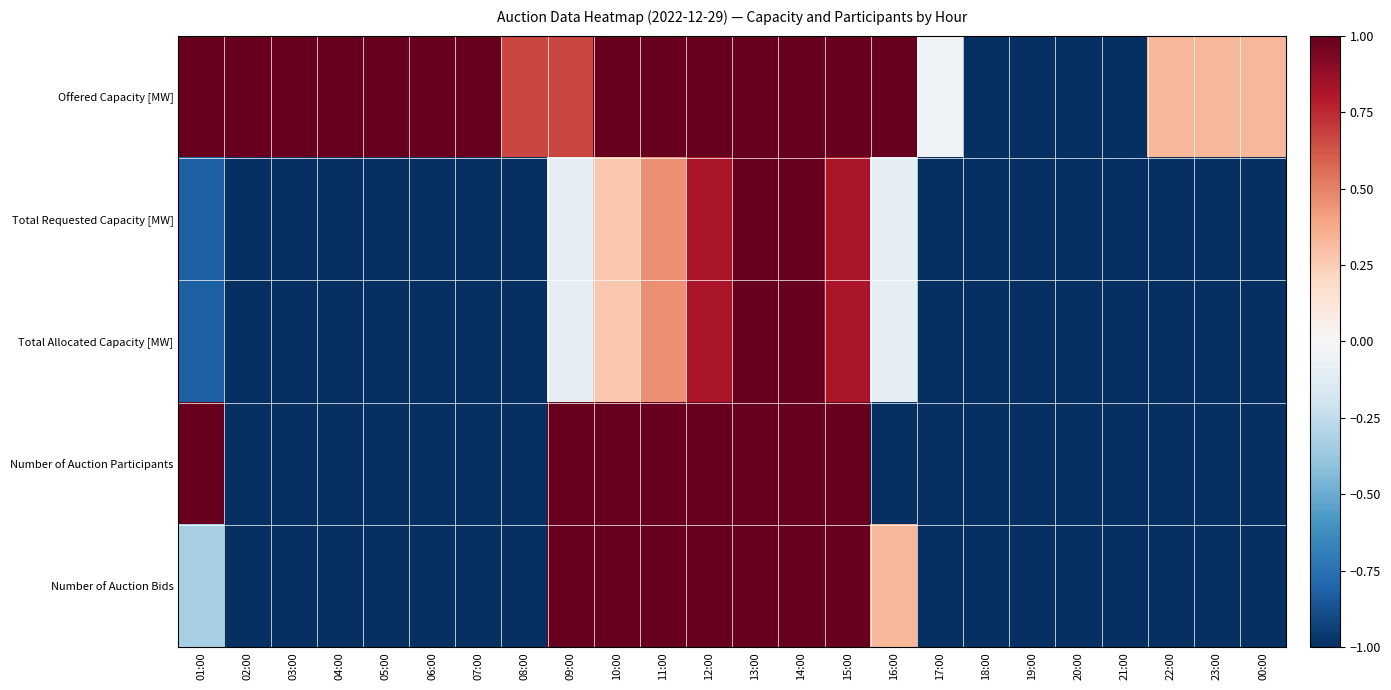

List the series in order of their peak value, lowest first.

Offered Capacity [MW], Total Requested Capacity [MW], Total Allocated Capacity [MW], Number of Auction Participants, Number of Auction Bids